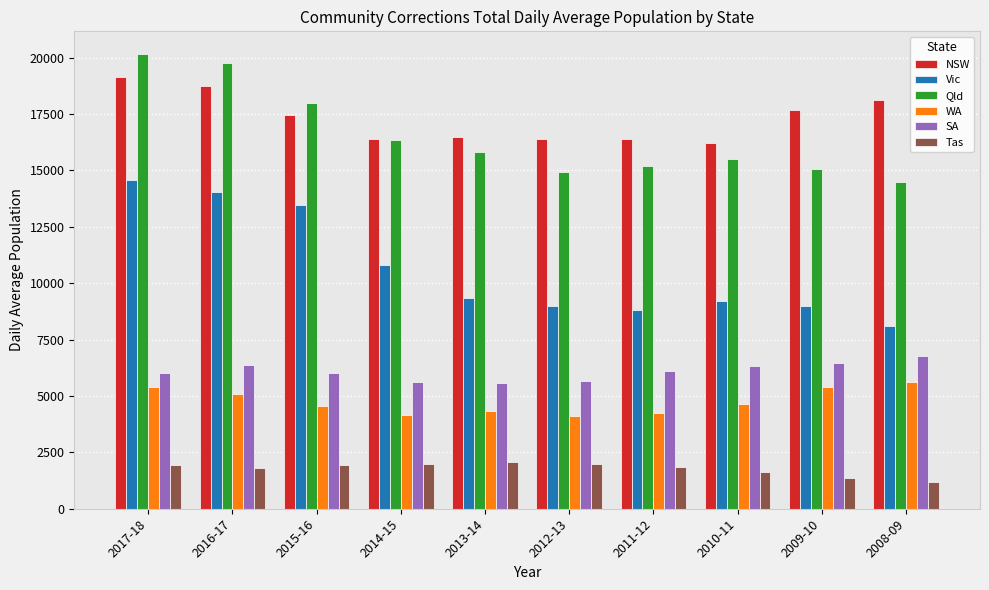

Is it true that Qld equals 16331.9 at 2014-15?

True